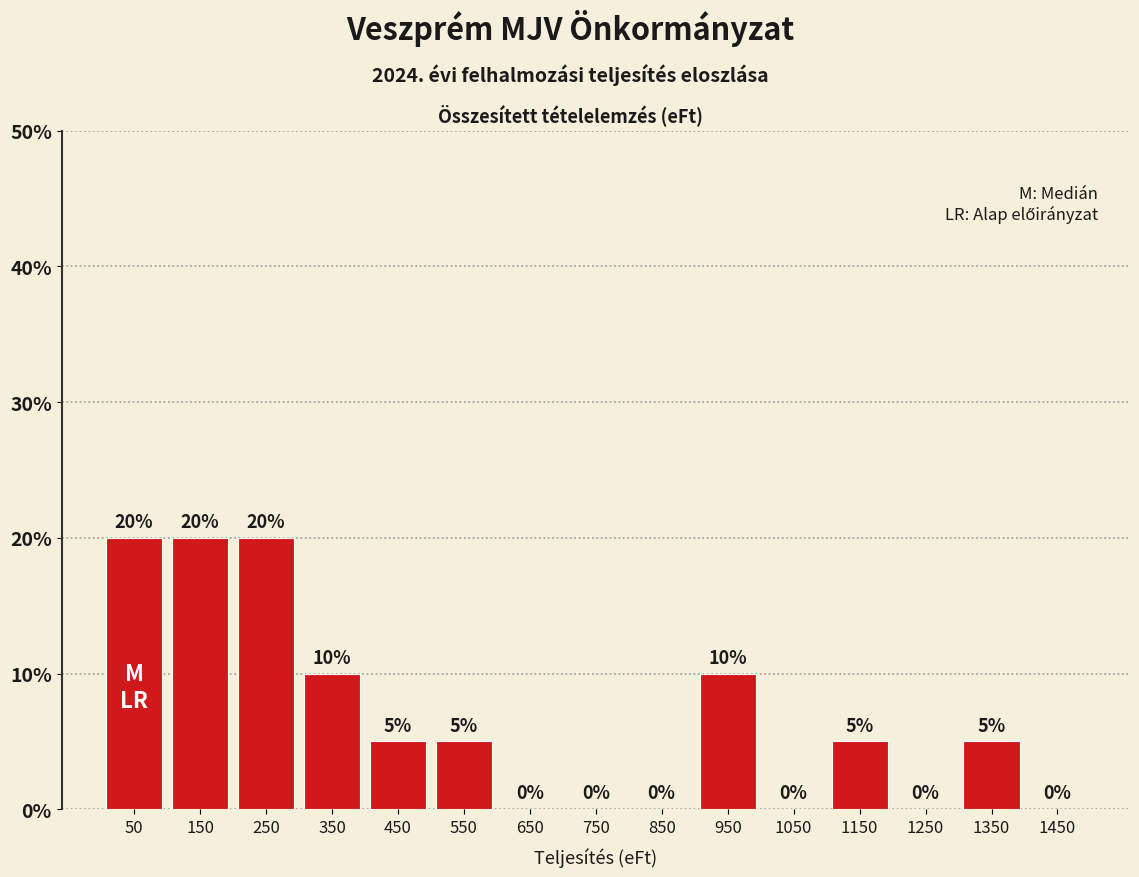

Reading left to right, extract all data points from this chart.

50=20	150=20	250=20	350=10	450=5	550=5	650=0	750=0	850=0	950=10	1050=0	1150=5	1250=0	1350=5	1450=0